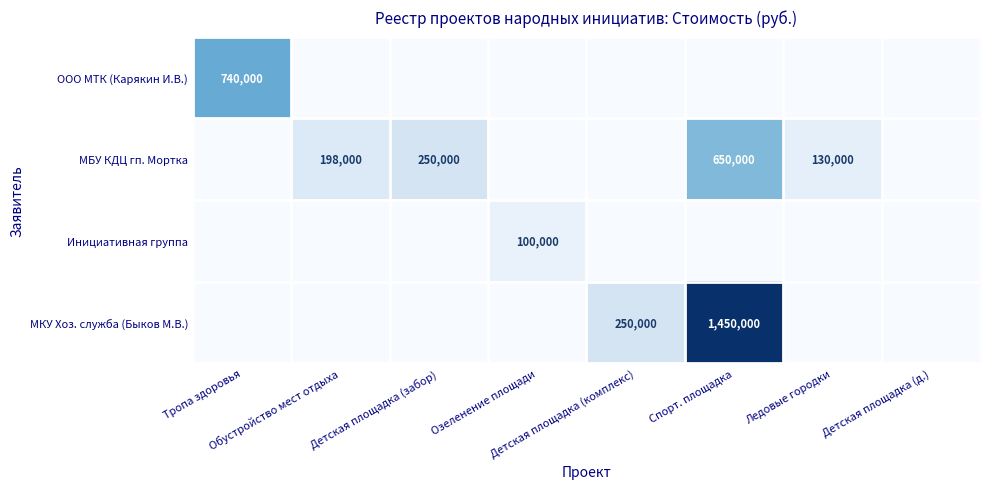

At which category is the sum across all series the highest?

Спорт. площадка